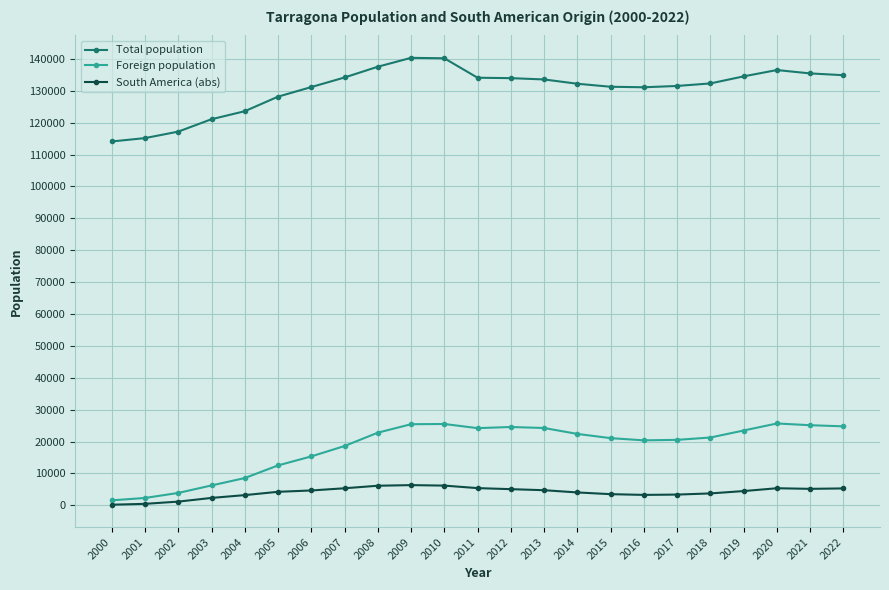

True or false: Foreign population has more than 0 interior local peaks.

True